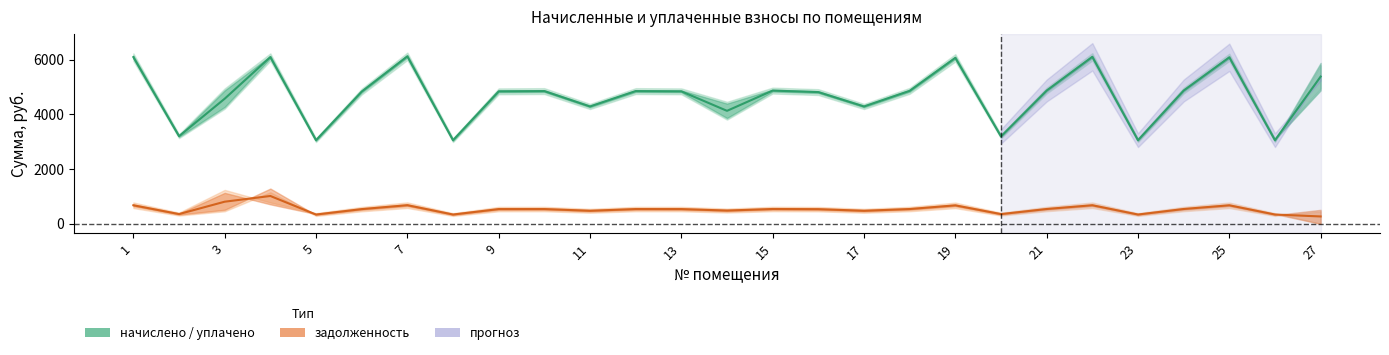

True or false: среднее (нач/упл) and среднее (задолж.) cross at least once.

False